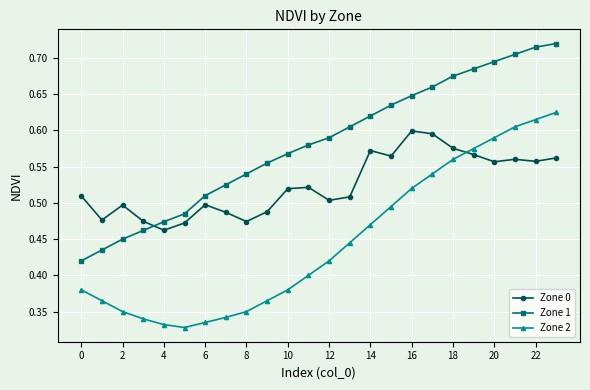

Which series has the largest total across all categories?

Zone 1